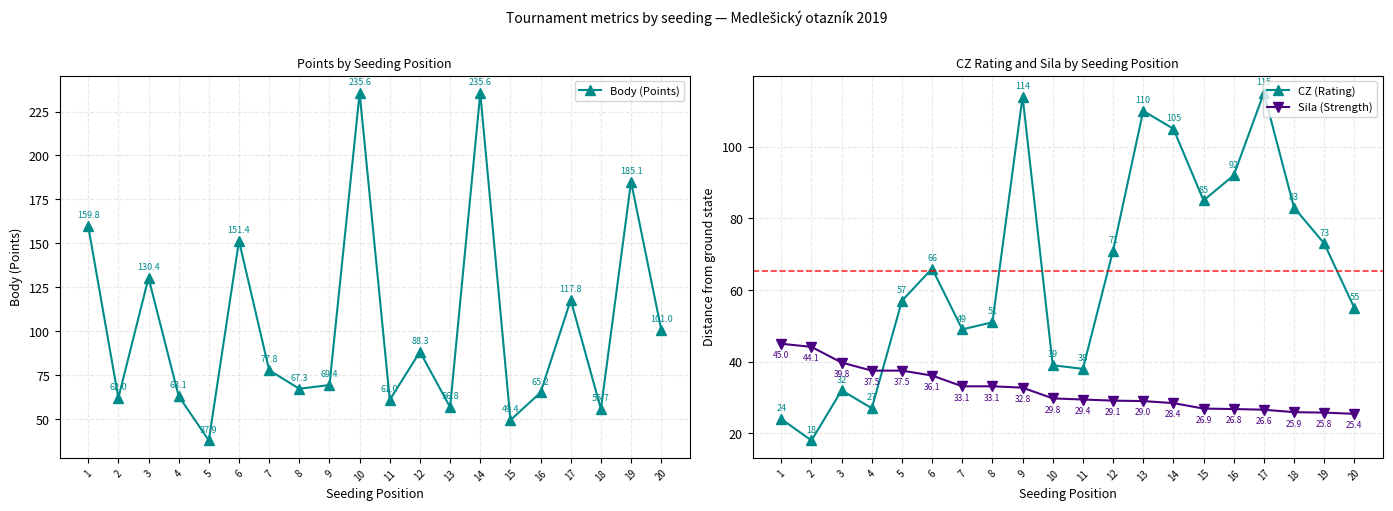

At which label is Sila (Strength) closest to 35?

6